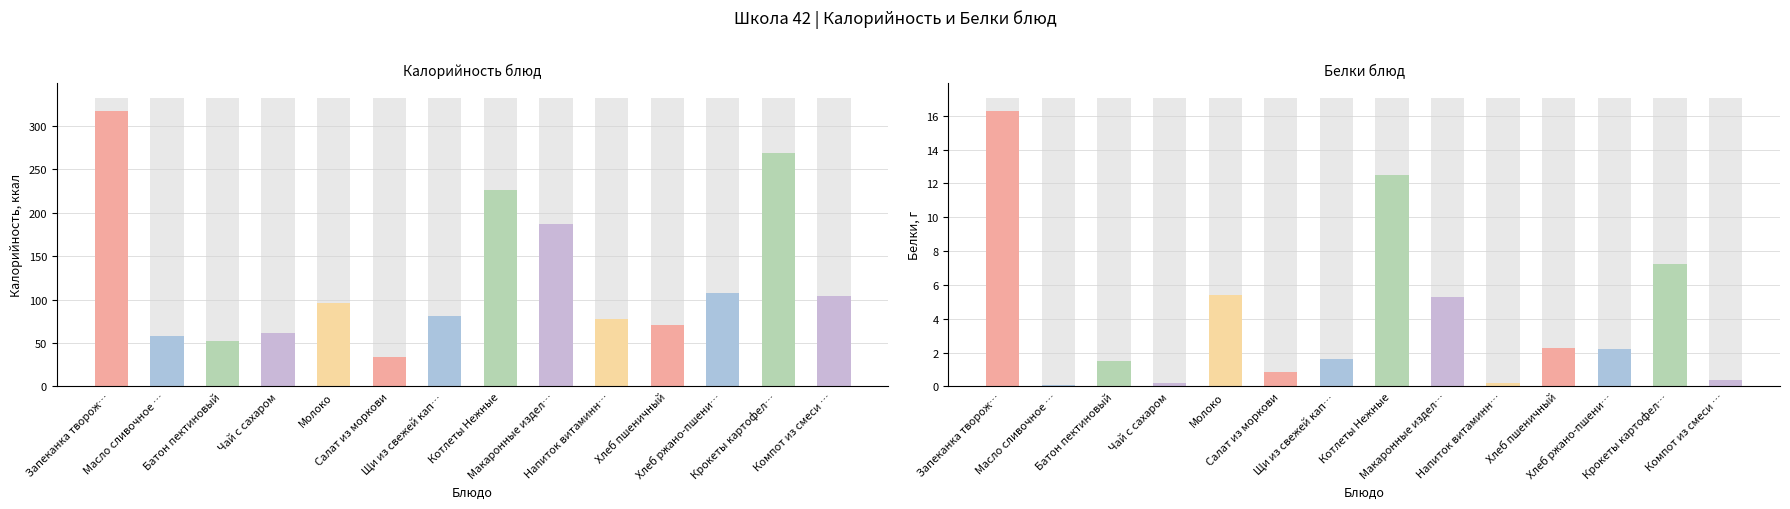

At which label does Калорийность reach its minimum?

Салат из моркови